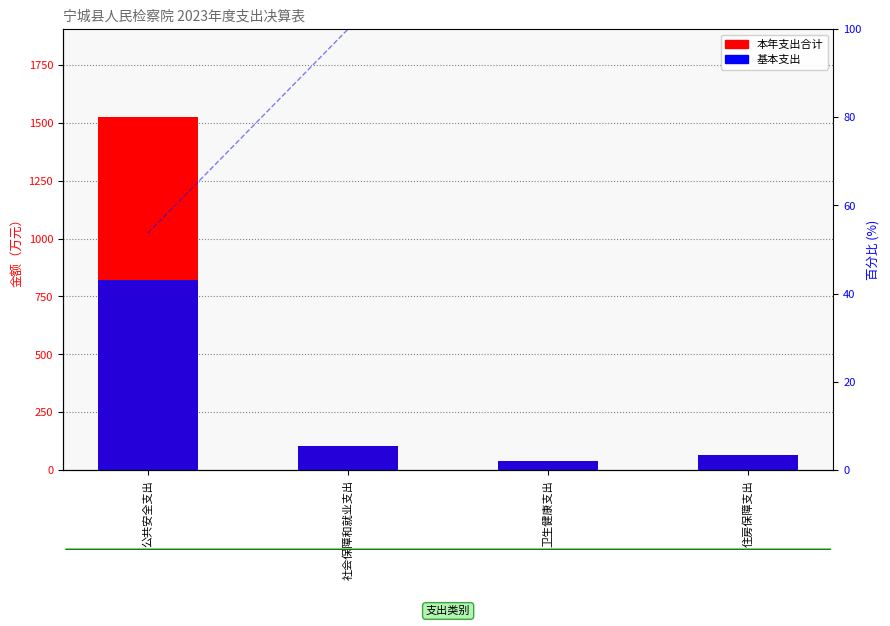

List the series in order of their overall mean, highest first.

本年支出合计, 基本支出